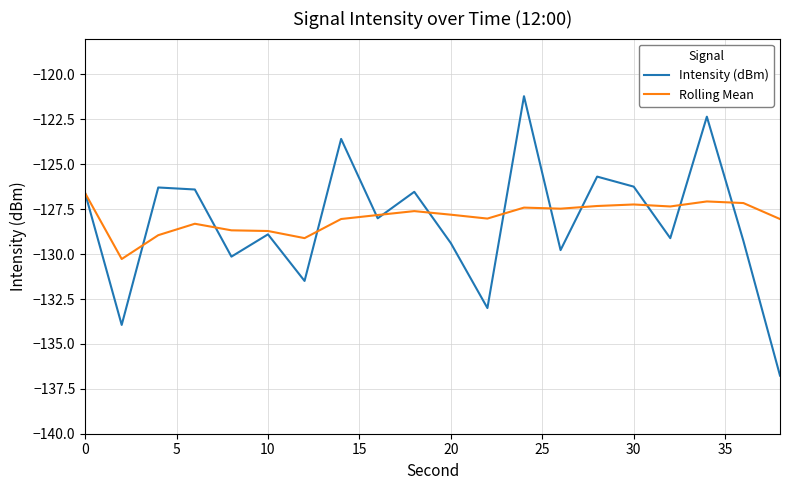

What is the highest value of the Intensity (dBm) series?

-121.2